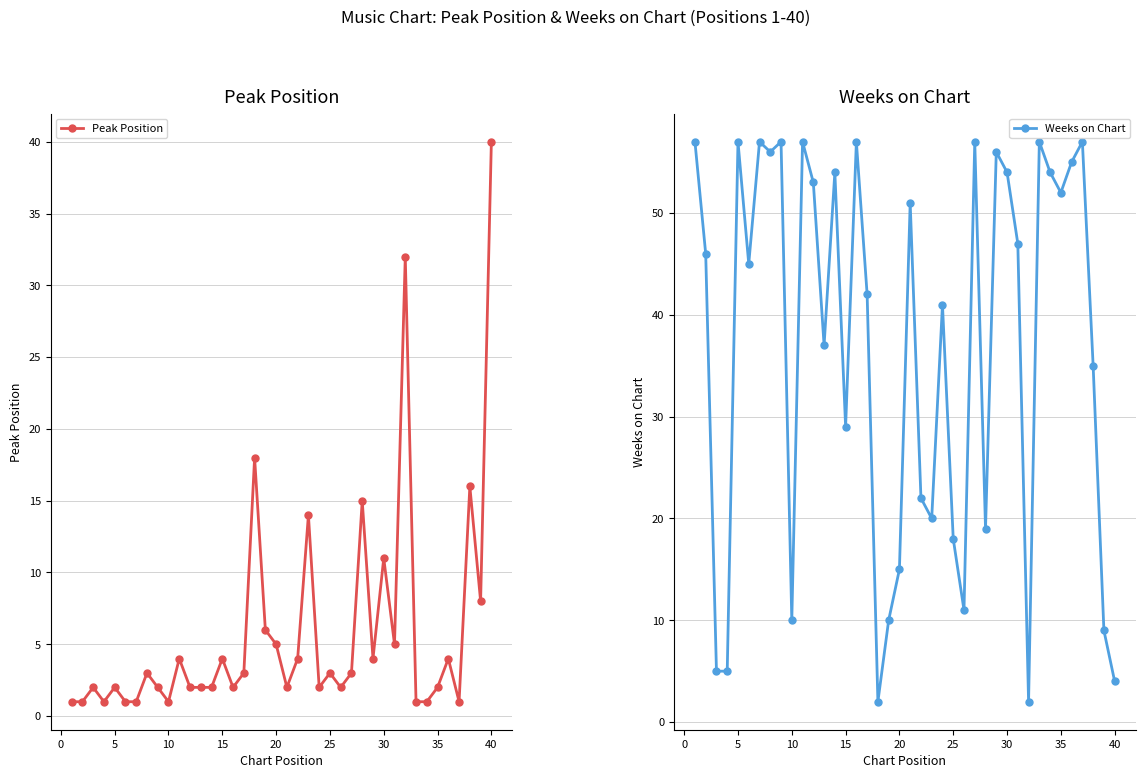

What is the difference between the second highest and second lowest values in the Weeks on Chart series?

55